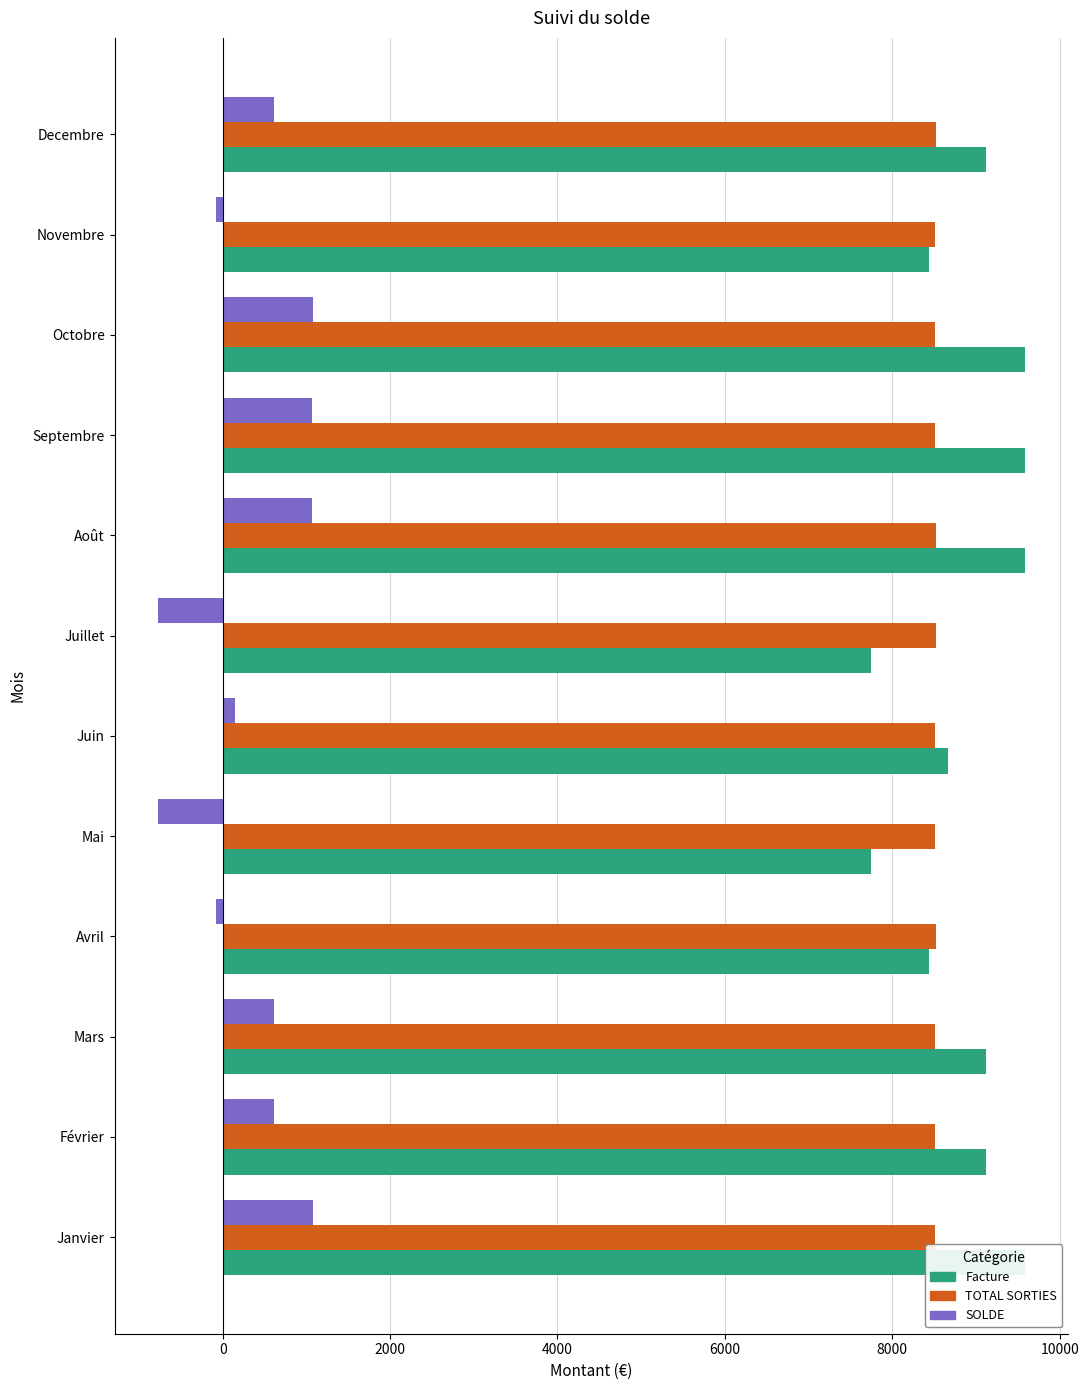

True or false: Facture has a value of 12108.3 at Decembre.

False